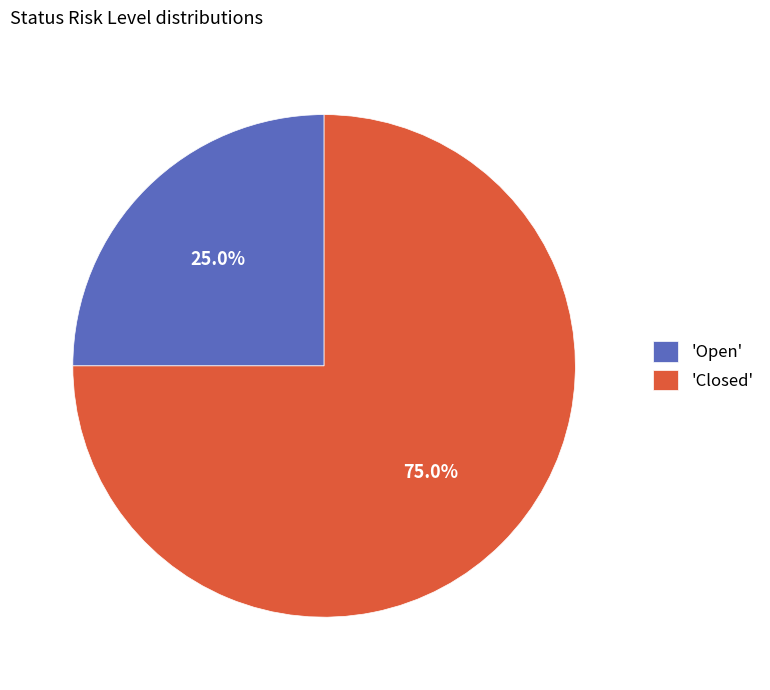

To the nearest percent, what is the difference between the largest and smallest slice percentages?

50%